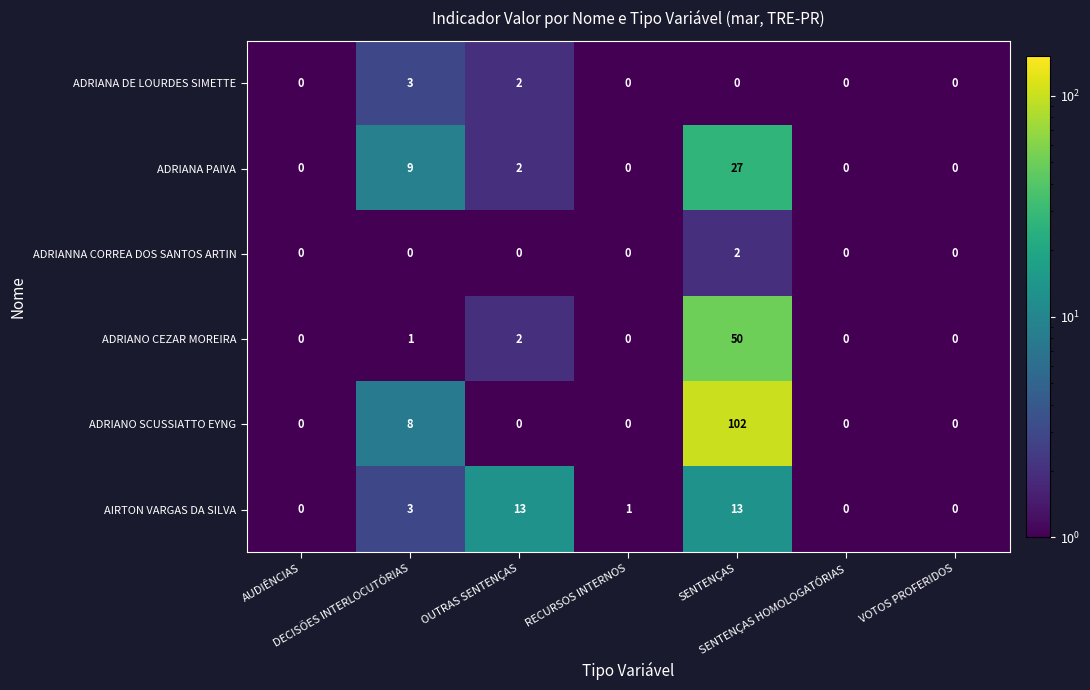

At which category does the chart reach its peak across all series?

SENTENÇAS